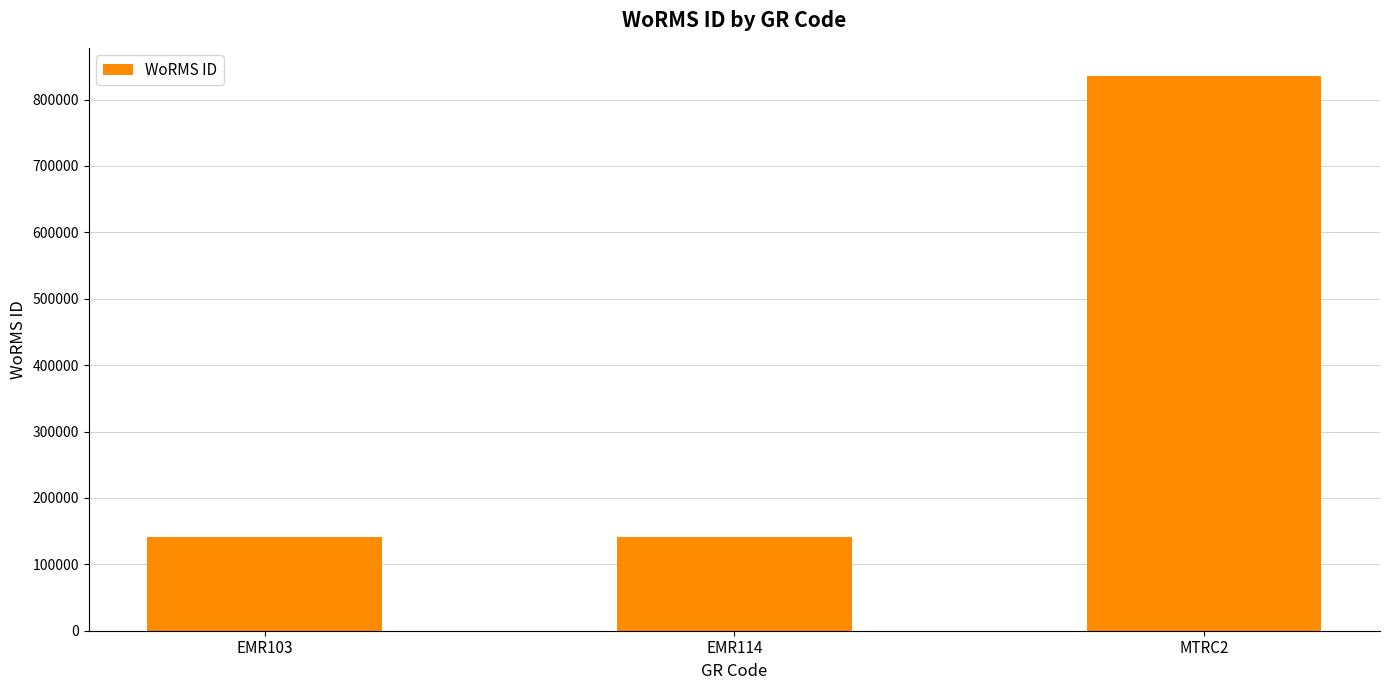

Is it true that the value at EMR103 is 140656?

True